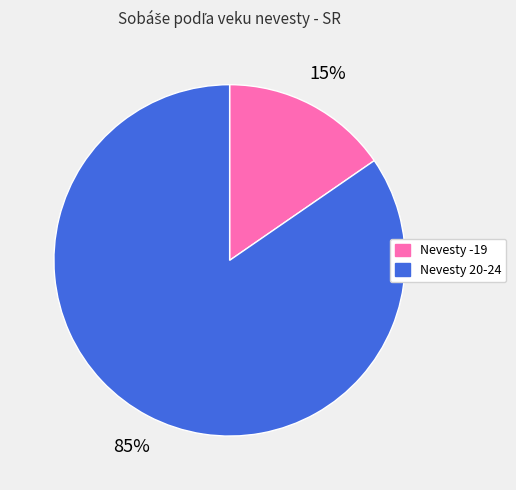

Is there a majority slice in this chart?

Yes